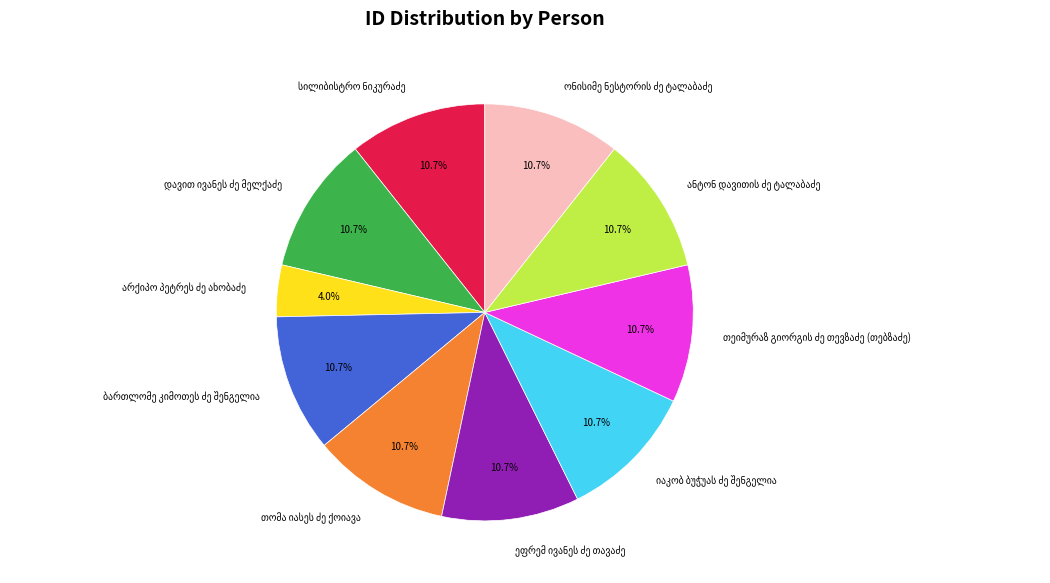

Does any single category account for the majority?

No